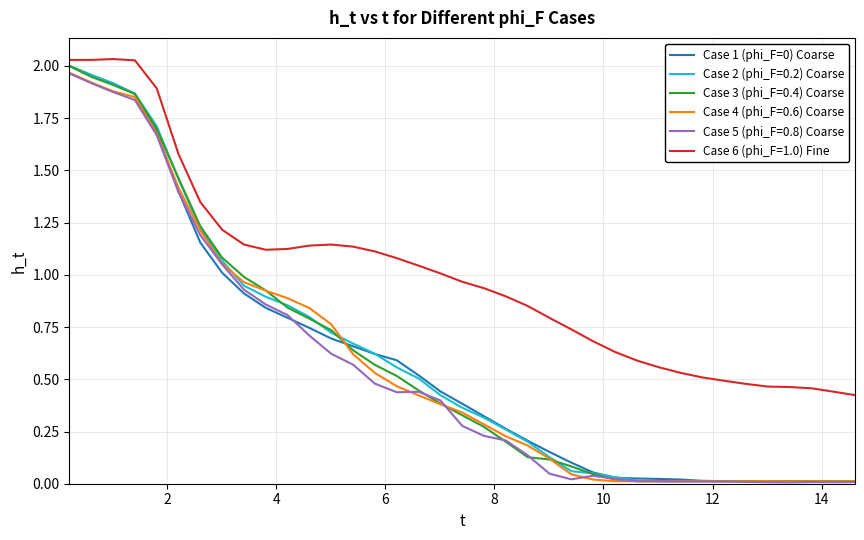

Which series has the largest total across all categories?

Case 6 (phi_F=1.0) Fine